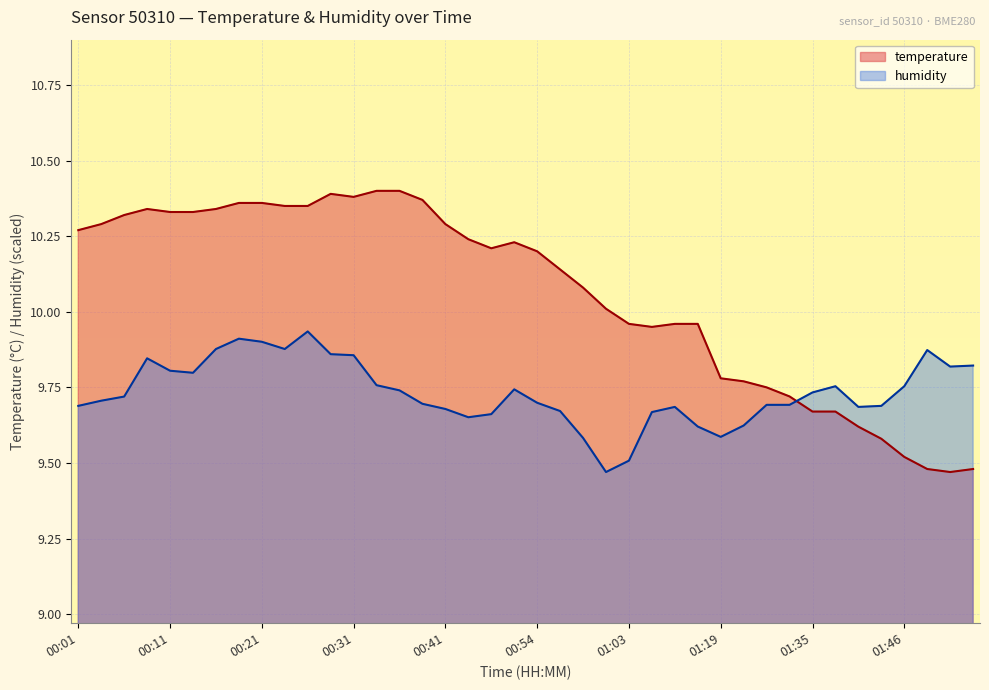

The value of humidity at 01:01 is 9.5. True or false?

True